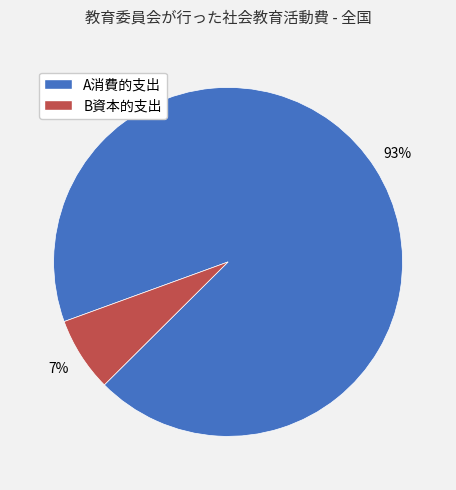

Do A消費的支出 and B資本的支出 together represent more than half of the pie?

Yes